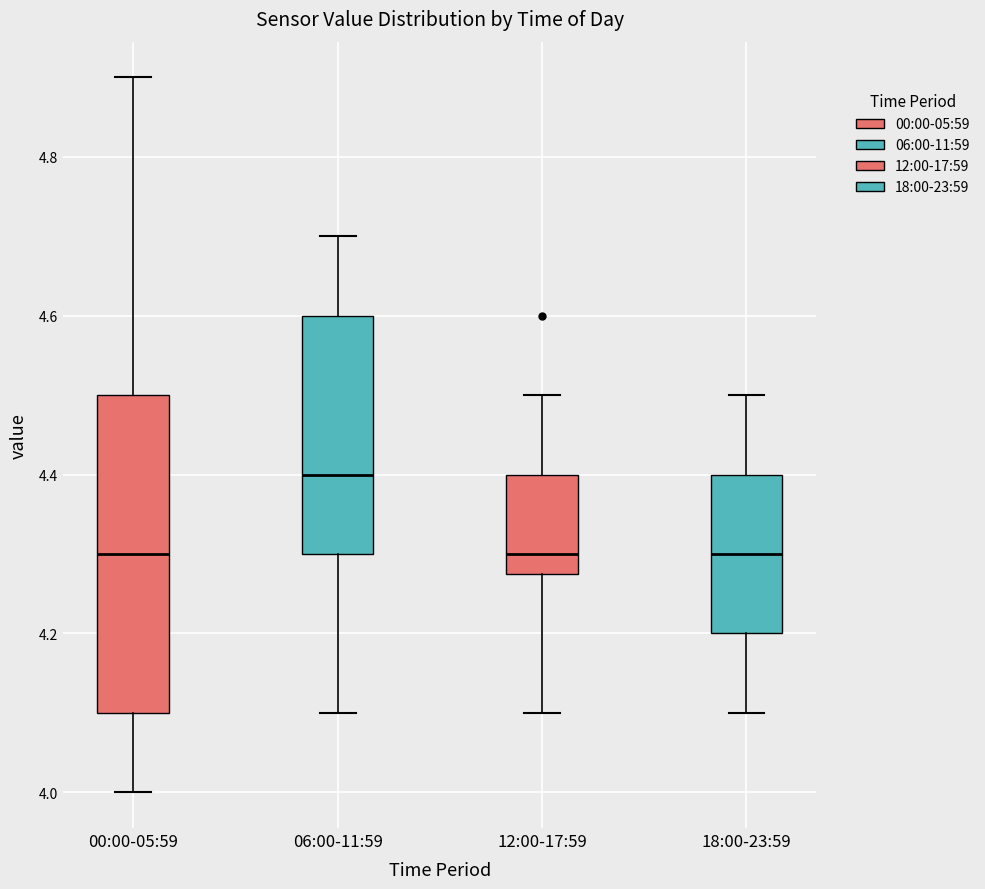

Reading left to right, read every box against the y-axis: the position of its median line, the range the box covers, and the ends of its whiskers. The values are not printed on the chart, so give them approximately, as read against the axis.

00:00-05:59: median 4.30, box 4.10 to 4.50, whiskers 4.00 to 4.90
06:00-11:59: median 4.40, box 4.30 to 4.60, whiskers 4.10 to 4.70
12:00-17:59: median 4.30, box 4.28 to 4.40, whiskers 4.10 to 4.50
18:00-23:59: median 4.30, box 4.20 to 4.40, whiskers 4.10 to 4.50